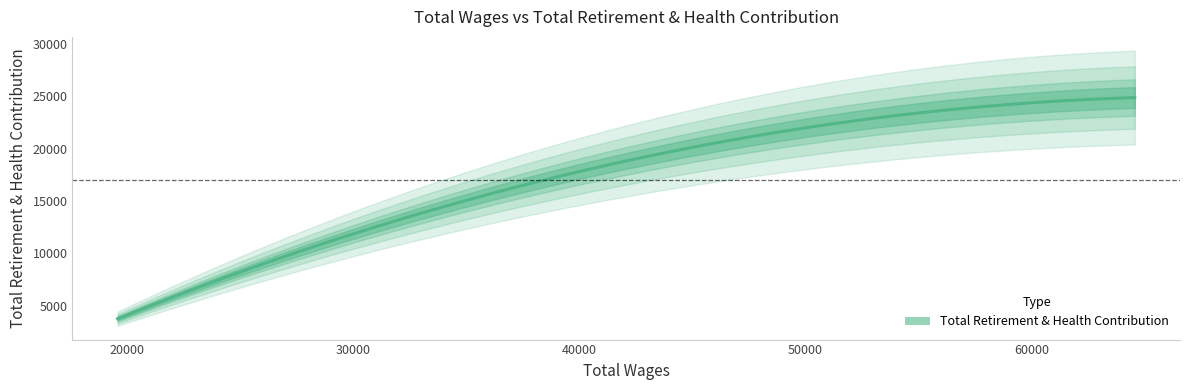

What is the value of the 3rd point from the left?

3770